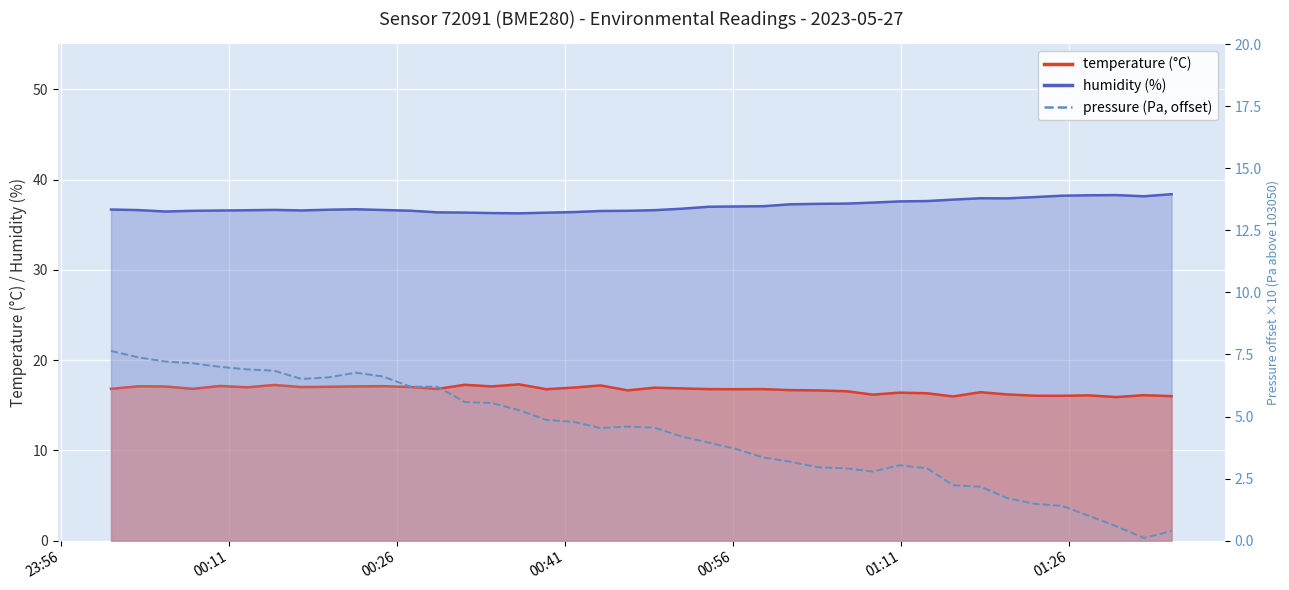

What is the minimum value shown in the chart?

0.1